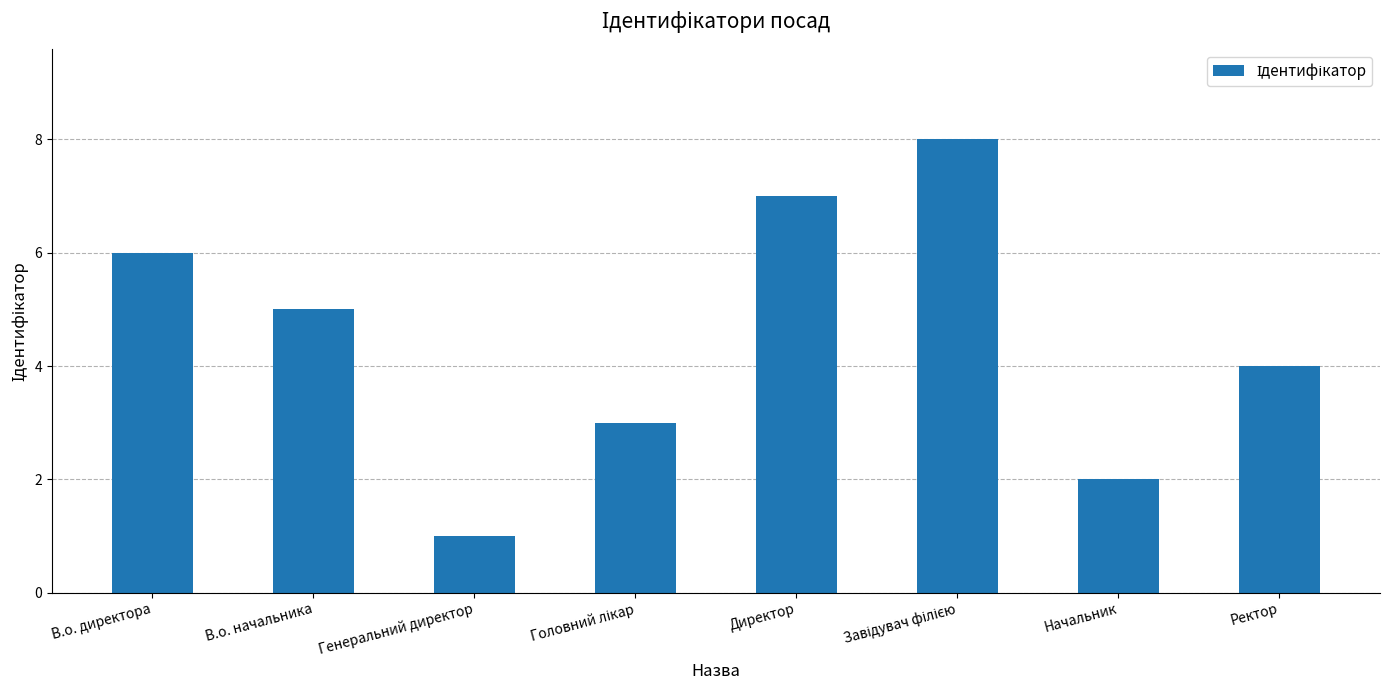

Which has a higher value, В.о. начальника or Директор?

Директор